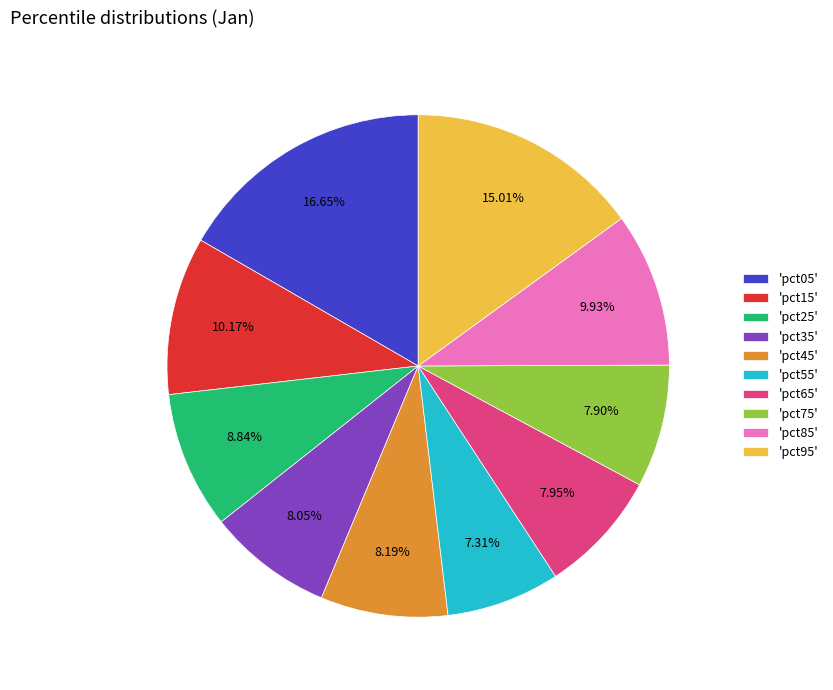

Is 'pct65' the majority of the pie?

No